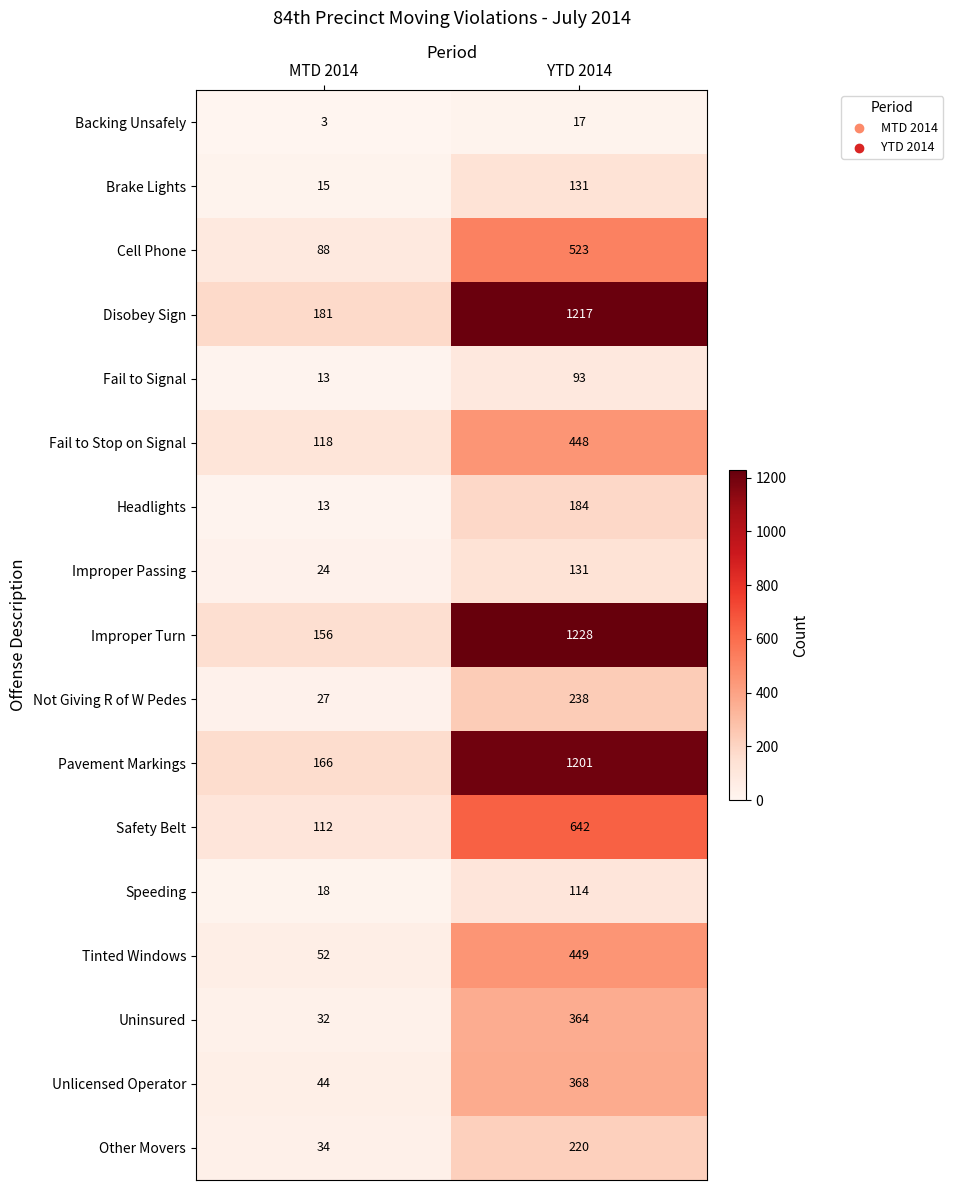

What is the spread (max minus min) of values at MTD 2014?

178